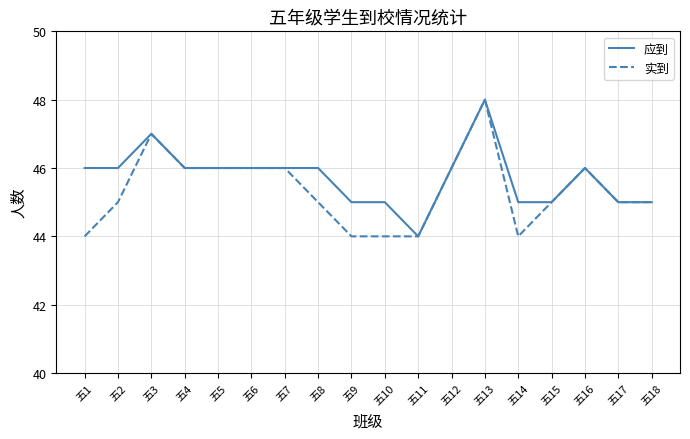

What is the difference between the maximum and minimum values in the 实到 series?

4